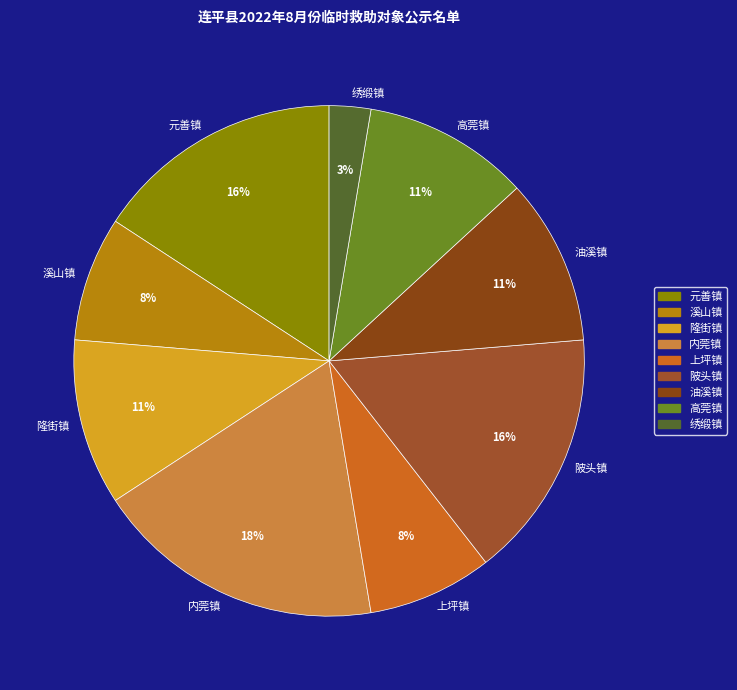

To the nearest percent, what is the combined percentage of 绣缎镇 and 内莞镇?

21%